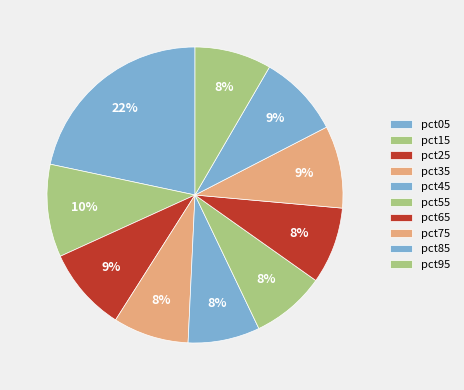

What percentage is the pct85 slice, to the nearest percent?

9%